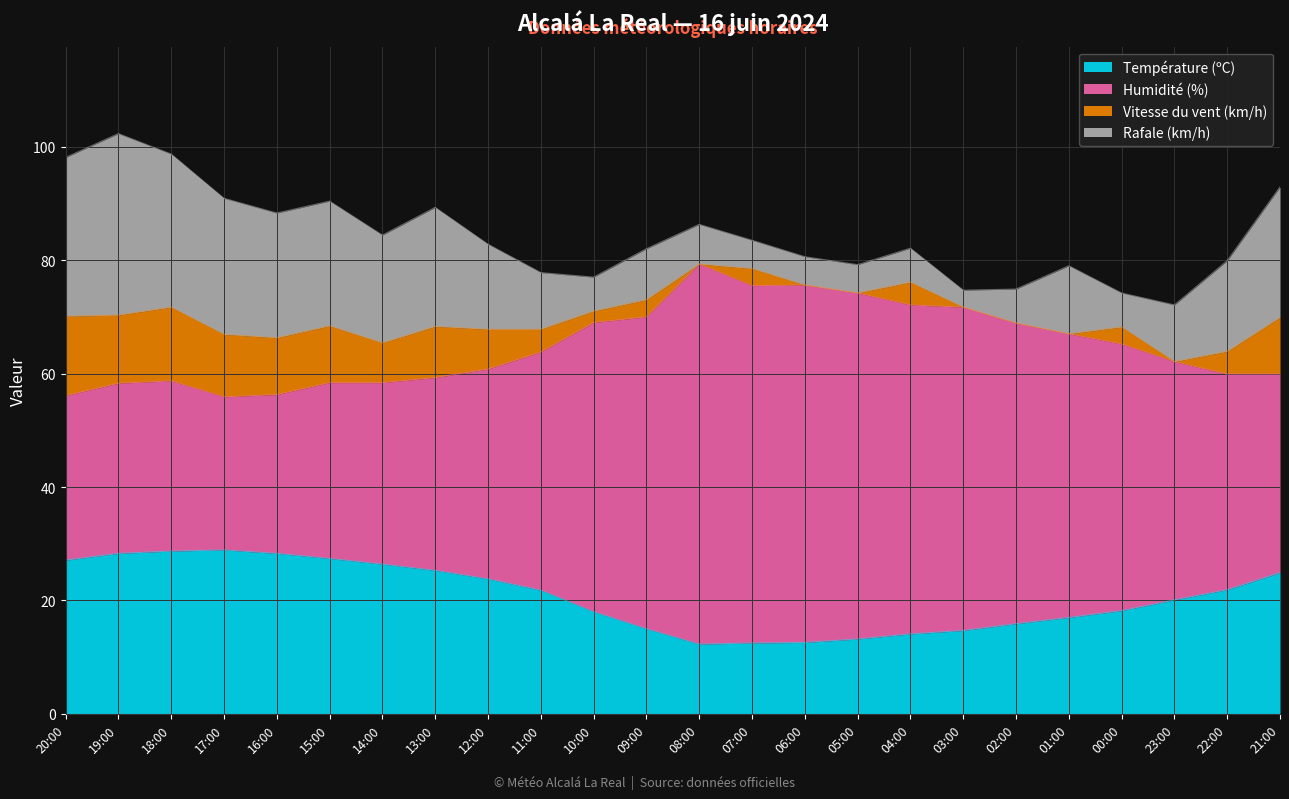

Between 06:00 and 04:00, which is larger?

04:00